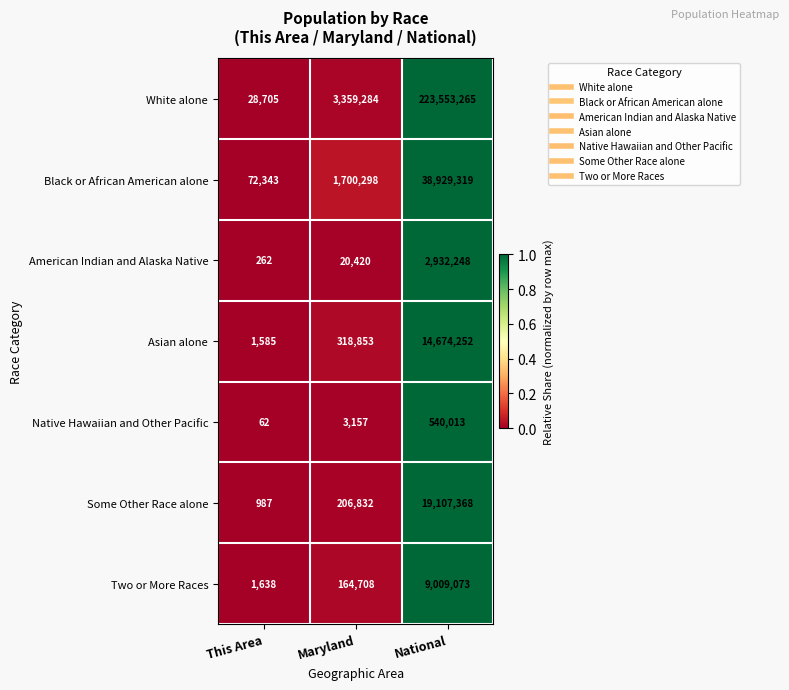

Which series has the widest spread of values?

White alone